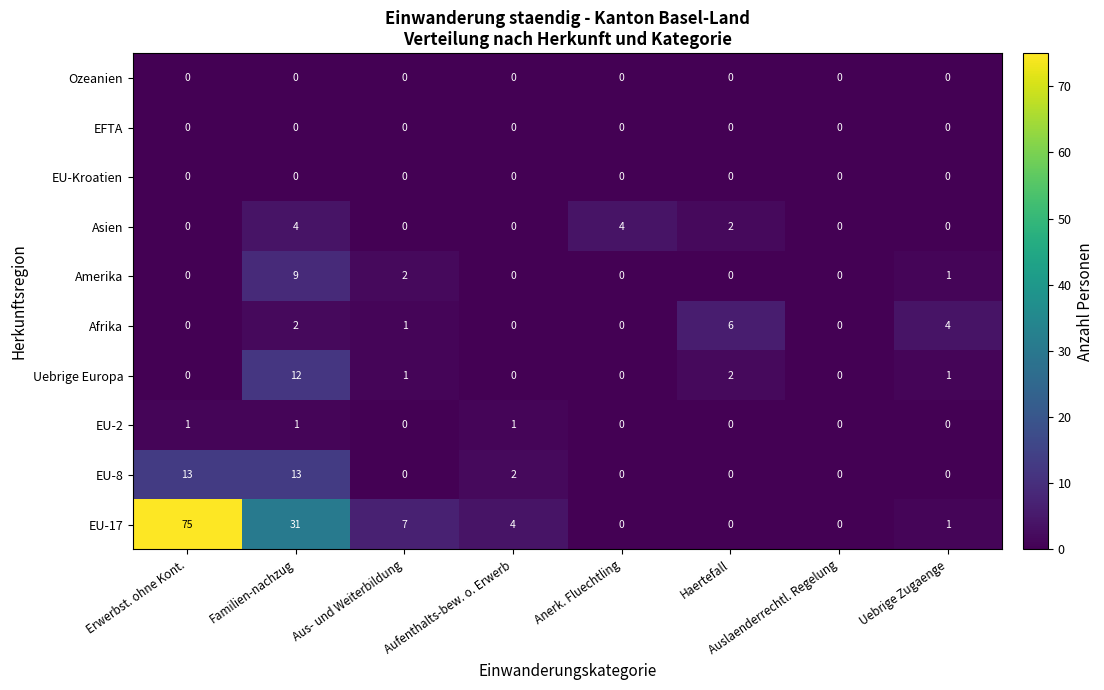

Which series changed the most between Aus- und Weiterbildung and Haertefall?

EU-17